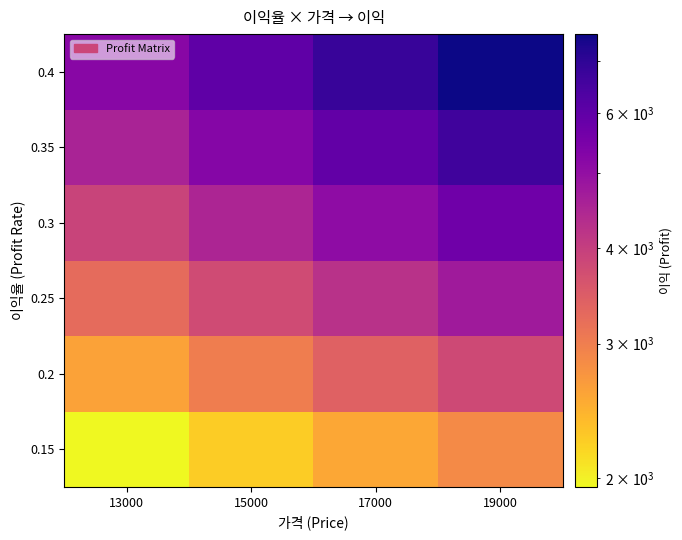

Which label corresponds to the largest value in the chart?

19000